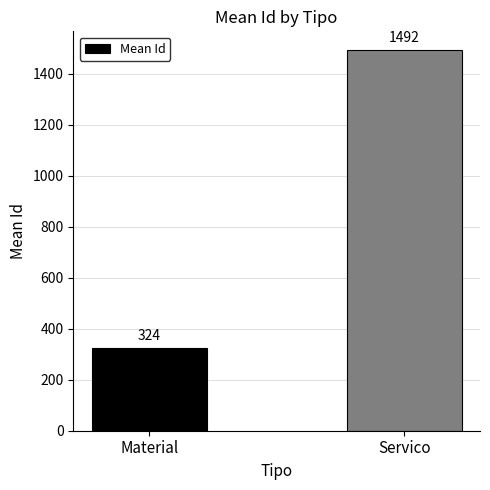

Approximately how many times larger is the value at Servico compared to Material?

4.6